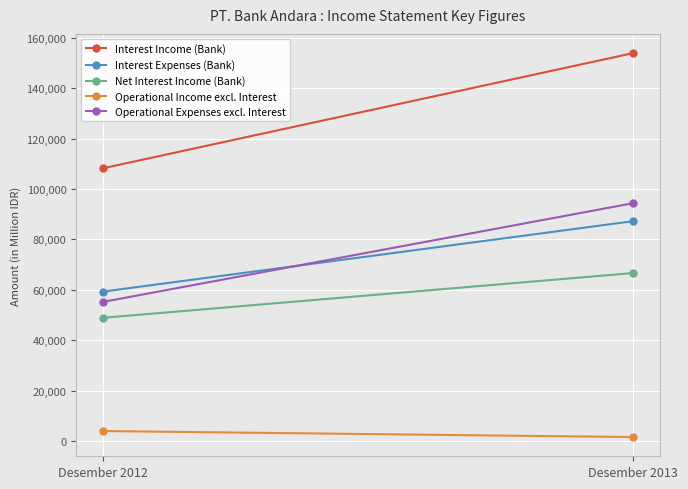

What is the average value of the Operational Expenses excl. Interest series?

74774